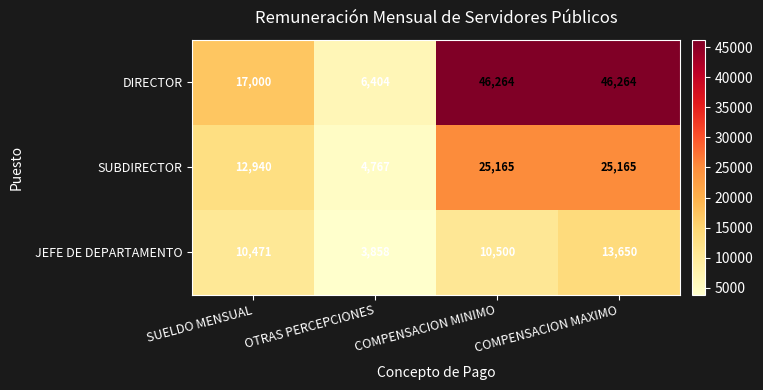

Which series has the widest spread of values?

DIRECTOR